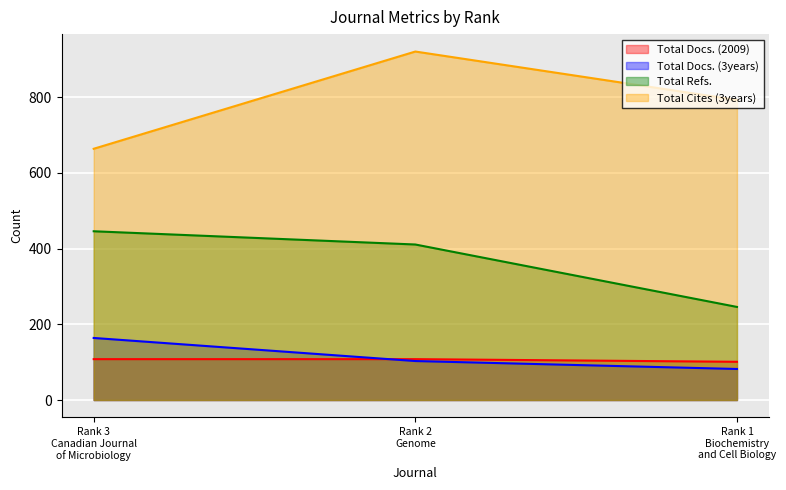

What position from the left is Rank 3
Canadian Journal
of Microbiology?

1